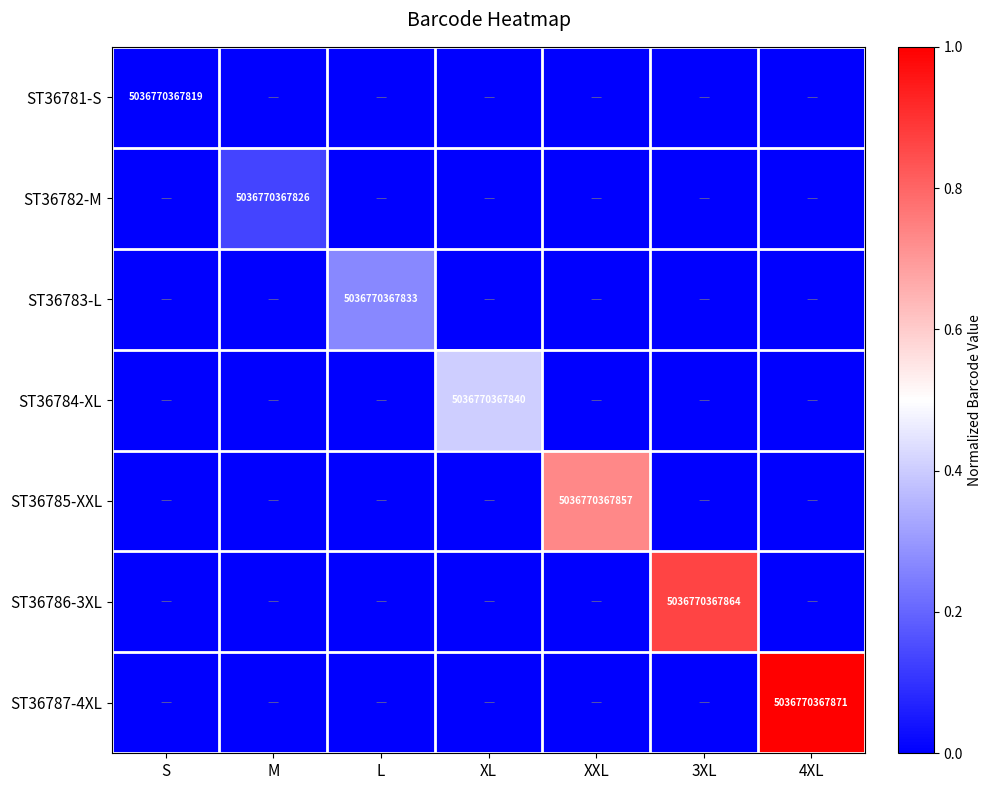

Rank the categories by ST36783-L value from highest to lowest.

L, S, M, XL, XXL, 3XL, 4XL